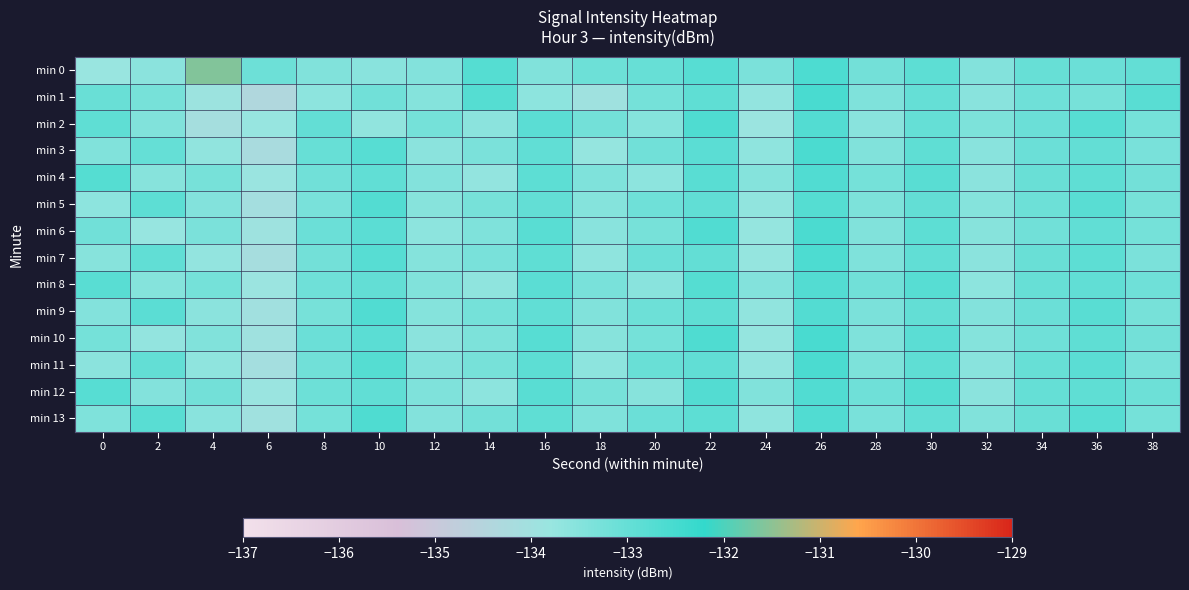

Reading left to right, list all the values displayed in this chart.

min 0: 0=-133.8	2=-133.6	4=-131.6	6=-133.1	8=-133.4	10=-133.6	12=-133.5	14=-132.7	16=-133.4	18=-133.1	20=-133.0	22=-132.8	24=-133.3	26=-132.6	28=-133.2	30=-132.9	32=-133.4	34=-133.0	36=-133.1	38=-132.9
min 1: 0=-133.1	2=-133.3	4=-133.9	6=-134.4	8=-133.6	10=-133.2	12=-133.5	14=-132.7	16=-133.6	18=-133.9	20=-133.2	22=-132.9	24=-133.7	26=-132.5	28=-133.4	30=-133.0	32=-133.6	34=-133.1	36=-133.3	38=-132.8
min 2: 0=-132.9	2=-133.4	4=-134.1	6=-133.8	8=-132.9	10=-133.7	12=-133.2	14=-133.6	16=-132.8	18=-133.2	20=-133.5	22=-132.6	24=-133.8	26=-132.7	28=-133.5	30=-133.0	32=-133.4	34=-133.1	36=-132.8	38=-133.2
min 3: 0=-133.4	2=-133.0	4=-133.7	6=-134.2	8=-133.0	10=-132.8	12=-133.6	14=-133.3	16=-132.9	18=-133.7	20=-133.2	22=-132.8	24=-133.6	26=-132.6	28=-133.4	30=-132.9	32=-133.6	34=-133.1	36=-132.9	38=-133.3
min 4: 0=-132.7	2=-133.5	4=-133.3	6=-133.8	8=-133.2	10=-132.9	12=-133.4	14=-133.7	16=-132.9	18=-133.4	20=-133.6	22=-132.8	24=-133.5	26=-132.7	28=-133.2	30=-132.8	32=-133.6	34=-133.0	36=-132.9	38=-133.2
min 5: 0=-133.6	2=-132.9	4=-133.4	6=-134.1	8=-133.3	10=-132.7	12=-133.5	14=-133.3	16=-133.0	18=-133.5	20=-133.2	22=-132.9	24=-133.7	26=-132.7	28=-133.4	30=-132.9	32=-133.5	34=-133.1	36=-132.8	38=-133.3
min 6: 0=-133.2	2=-133.8	4=-133.3	6=-133.9	8=-133.1	10=-132.8	12=-133.6	14=-133.4	16=-132.8	18=-133.5	20=-133.3	22=-132.7	24=-133.8	26=-132.6	28=-133.4	30=-132.9	32=-133.5	34=-133.2	36=-132.9	38=-133.2
min 7: 0=-133.5	2=-132.9	4=-133.7	6=-134.1	8=-133.2	10=-132.8	12=-133.5	14=-133.3	16=-132.9	18=-133.6	20=-133.1	22=-132.9	24=-133.7	26=-132.6	28=-133.4	30=-132.9	32=-133.6	34=-133.1	36=-132.8	38=-133.3
min 8: 0=-132.8	2=-133.5	4=-133.2	6=-133.9	8=-133.1	10=-133.0	12=-133.4	14=-133.7	16=-132.8	18=-133.3	20=-133.6	22=-132.7	24=-133.4	26=-132.7	28=-133.2	30=-132.8	32=-133.6	34=-133.0	36=-132.9	38=-133.2
min 9: 0=-133.4	2=-132.8	4=-133.6	6=-134.0	8=-133.3	10=-132.7	12=-133.5	14=-133.2	16=-132.9	18=-133.4	20=-133.1	22=-132.9	24=-133.7	26=-132.7	28=-133.3	30=-133.0	32=-133.4	34=-133.1	36=-132.8	38=-133.3
min 10: 0=-133.2	2=-133.7	4=-133.4	6=-133.9	8=-133.1	10=-132.8	12=-133.6	14=-133.4	16=-132.8	18=-133.5	20=-133.2	22=-132.7	24=-133.7	26=-132.6	28=-133.4	30=-132.8	32=-133.5	34=-133.1	36=-132.9	38=-133.2
min 11: 0=-133.6	2=-132.9	4=-133.6	6=-134.1	8=-133.2	10=-132.8	12=-133.4	14=-133.3	16=-132.9	18=-133.6	20=-133.1	22=-132.9	24=-133.7	26=-132.6	28=-133.3	30=-132.9	32=-133.6	34=-133.0	36=-132.8	38=-133.3
min 12: 0=-132.8	2=-133.4	4=-133.2	6=-133.8	8=-133.1	10=-132.9	12=-133.4	14=-133.6	16=-132.8	18=-133.3	20=-133.5	22=-132.7	24=-133.4	26=-132.7	28=-133.1	30=-132.8	32=-133.6	34=-133.0	36=-132.9	38=-133.1
min 13: 0=-133.4	2=-132.8	4=-133.5	6=-134.0	8=-133.2	10=-132.6	12=-133.5	14=-133.2	16=-132.9	18=-133.4	20=-133.1	22=-132.8	24=-133.6	26=-132.7	28=-133.3	30=-132.9	32=-133.4	34=-133.1	36=-132.8	38=-133.2